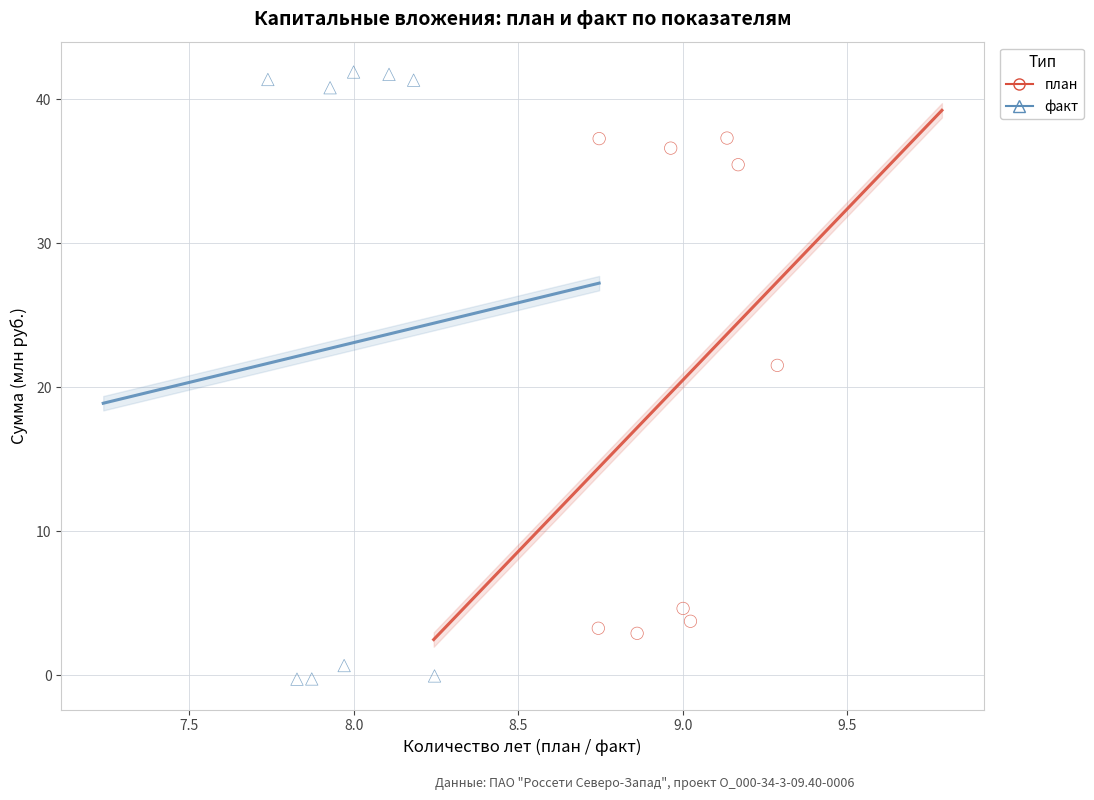

Which series contains the highest Y value?

факт